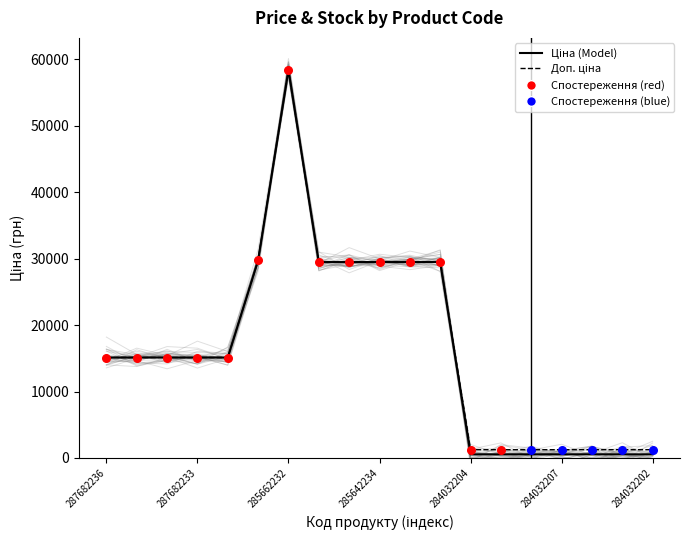

Is the value of Доп. ціна at 284032206 greater than the value of Ціна at 287682234?

No